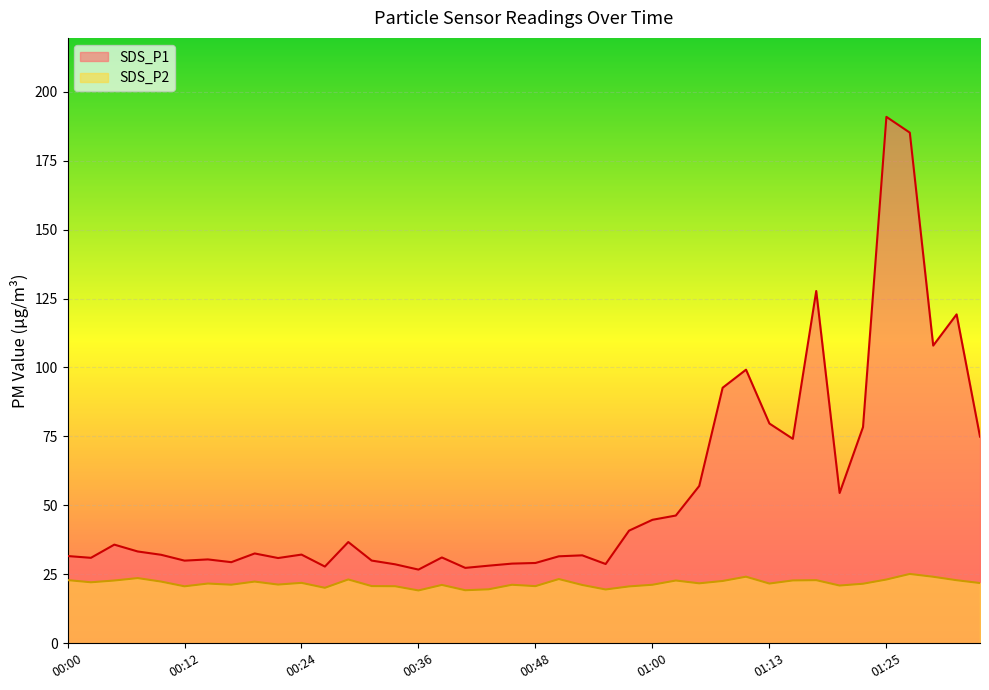

At which category does the chart reach its peak across all series?

01:25